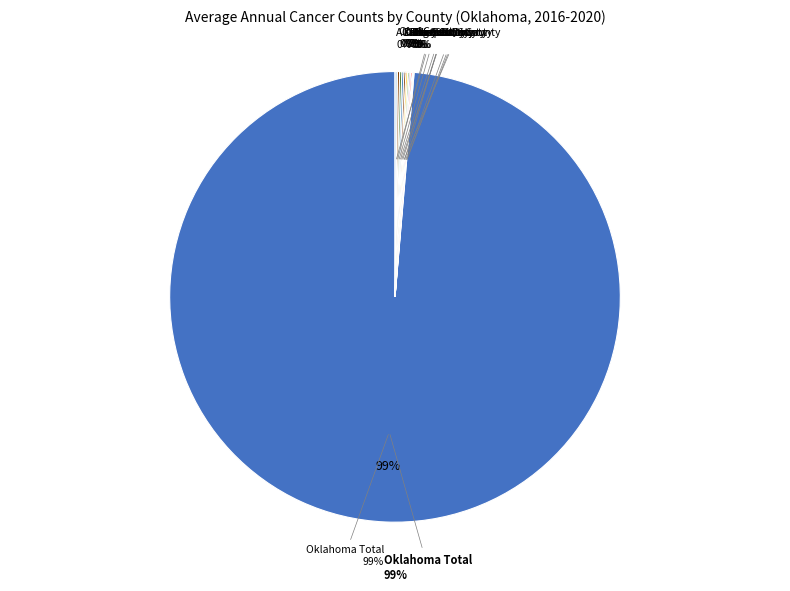

Which category accounts for the majority?

Oklahoma Total